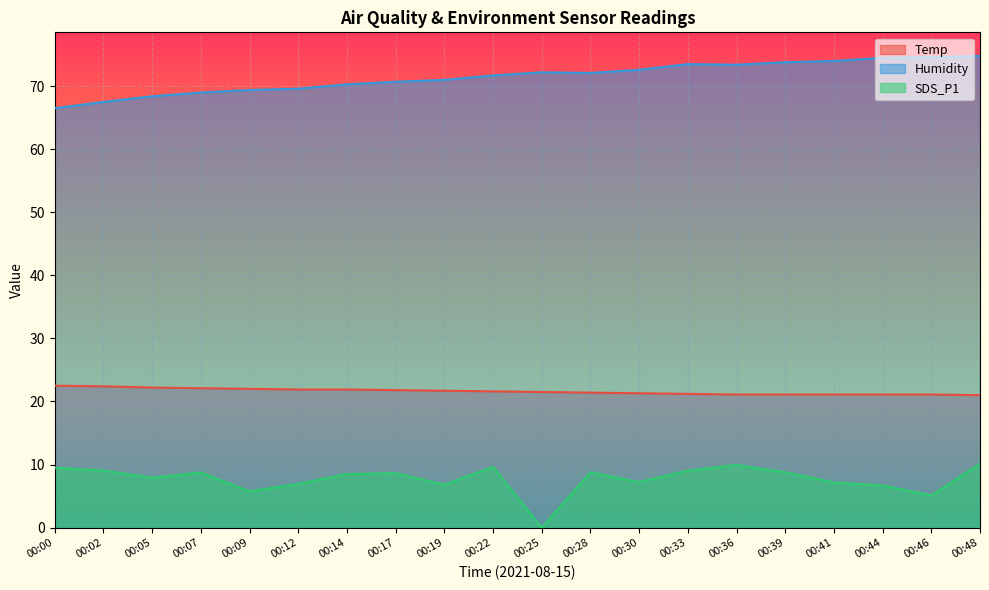

What is the spread (max minus min) of values at 00:44?

67.8